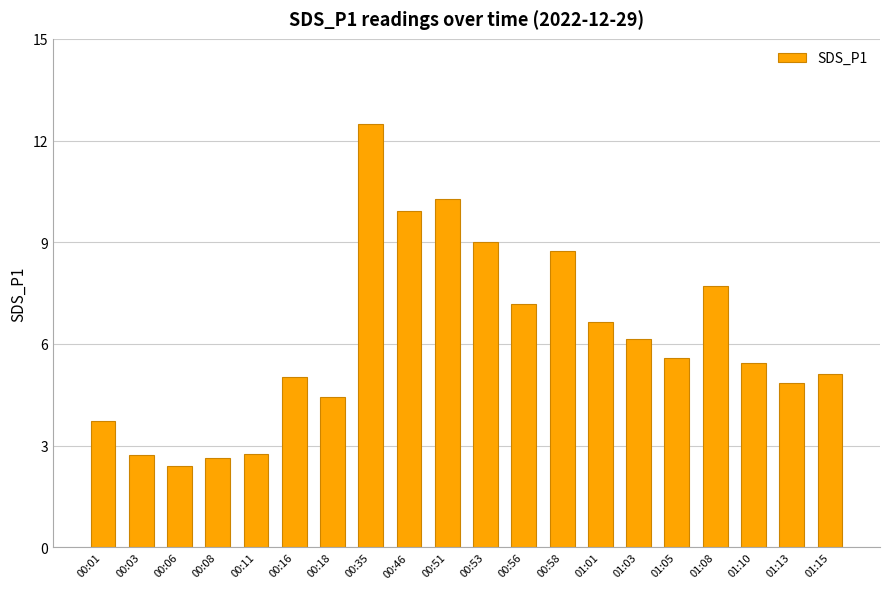

What is the sum of the values at 01:15 and 00:16?

10.1